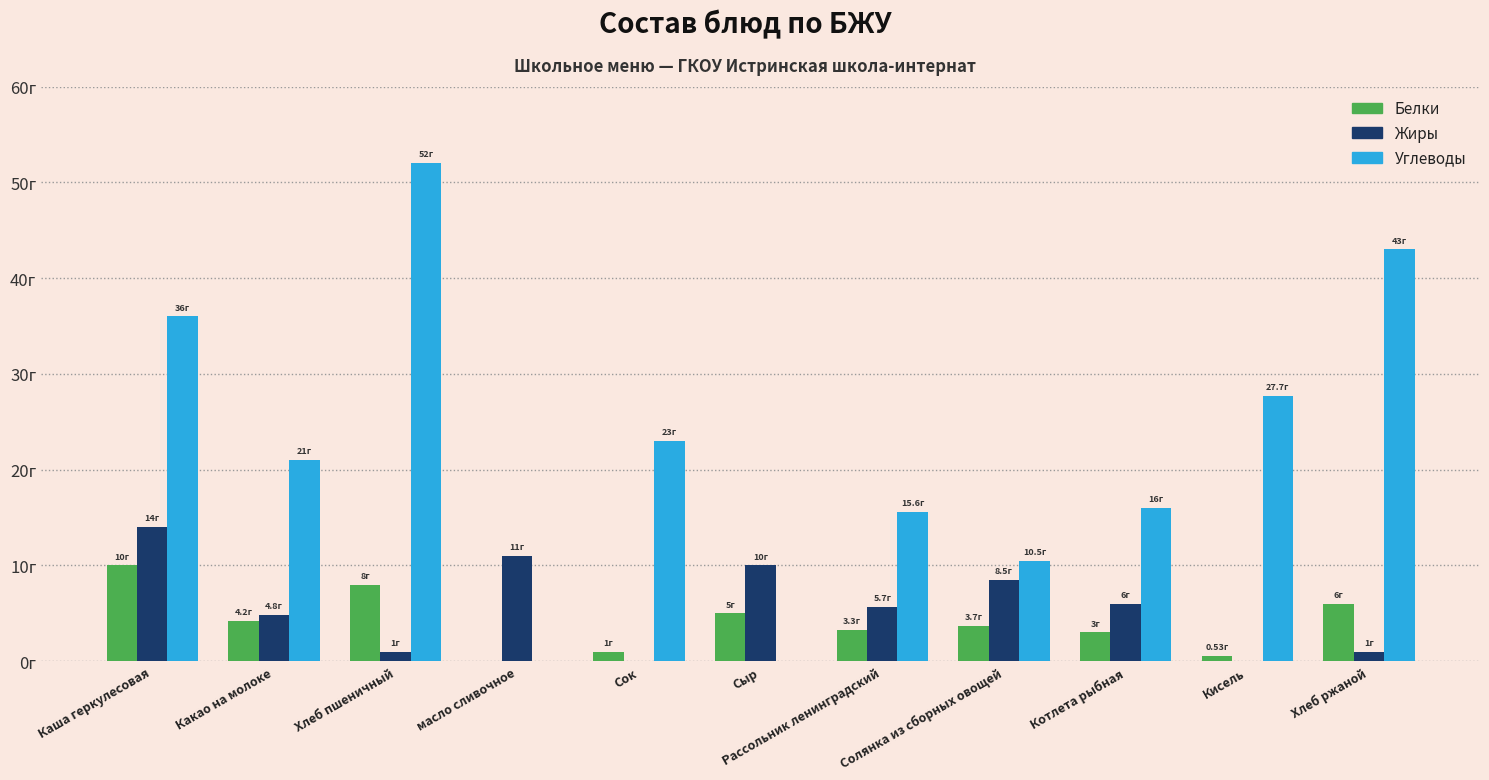

Is it true that Жиры equals 11.0 at масло сливочное?

True